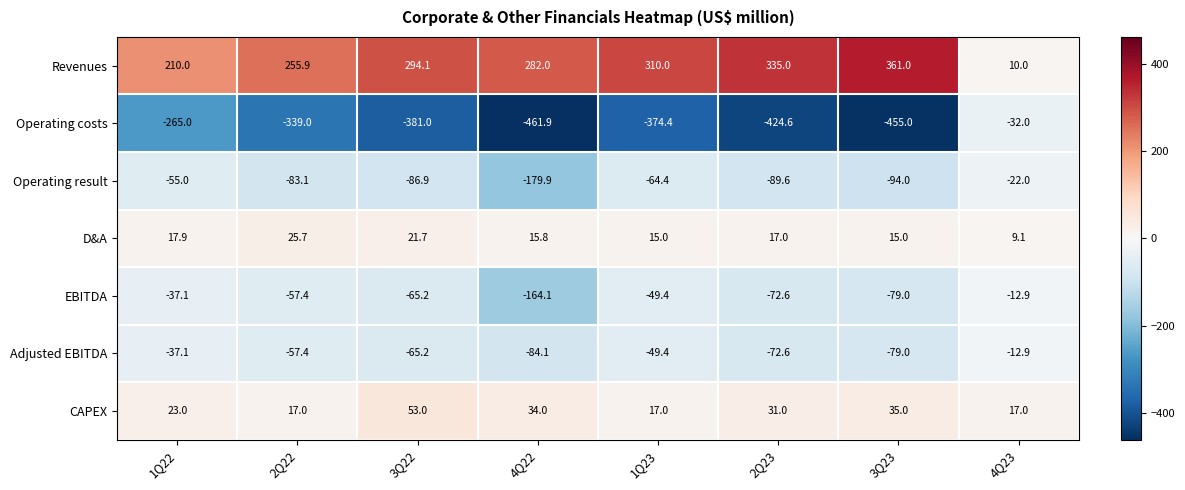

At which category does the chart reach its peak across all series?

3Q23